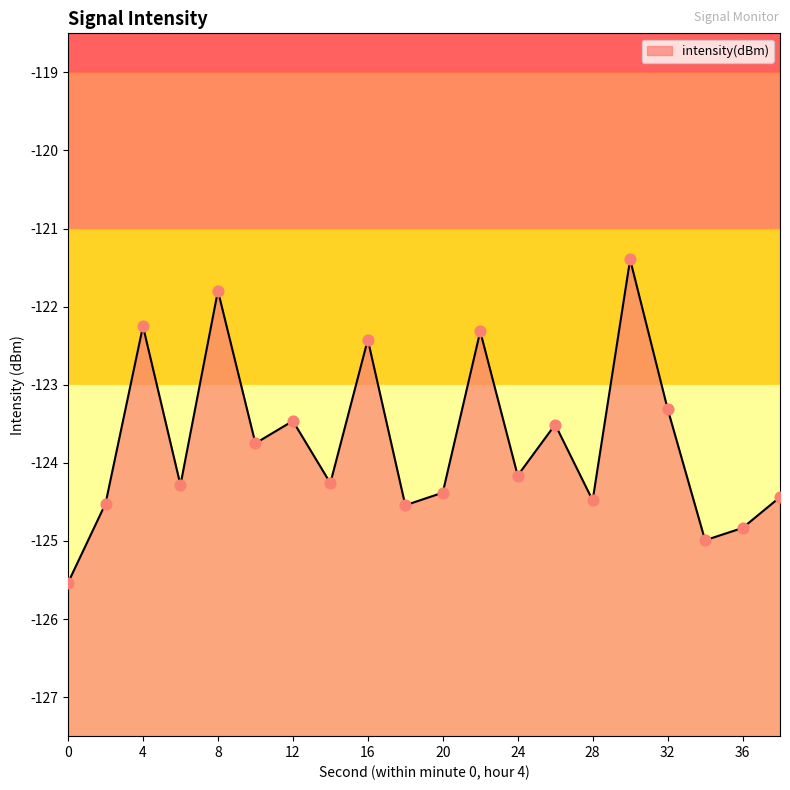

Which has a higher value, 14 or 10?

10